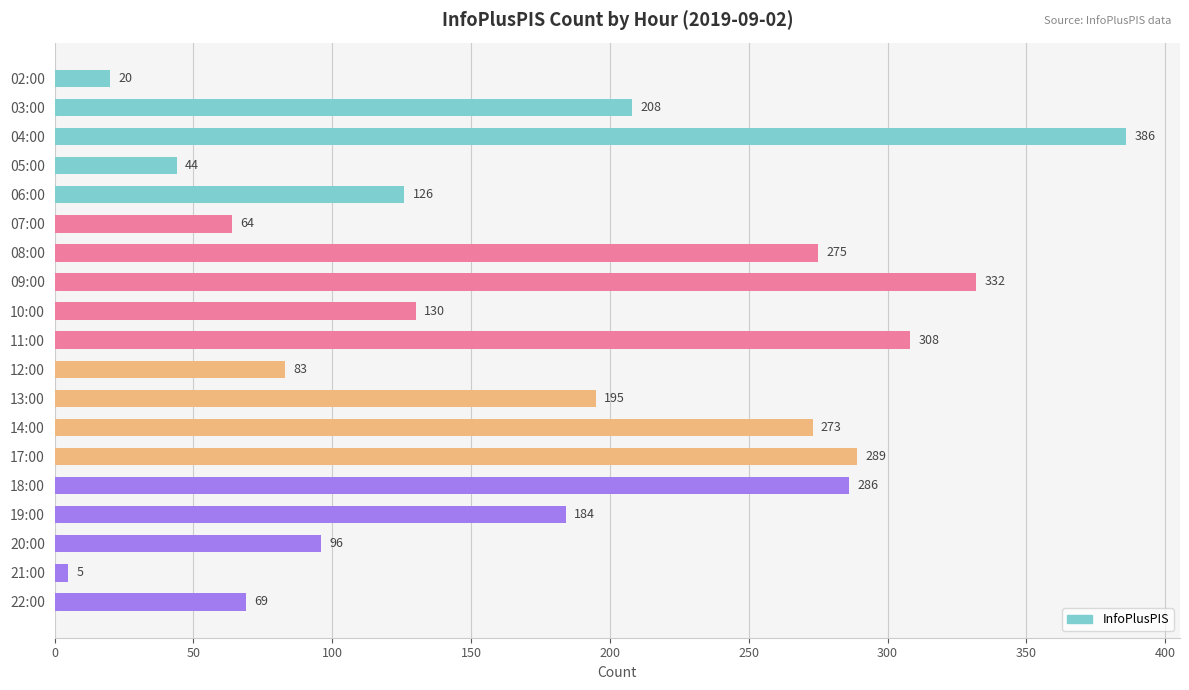

How many distinct data groups are displayed?

1